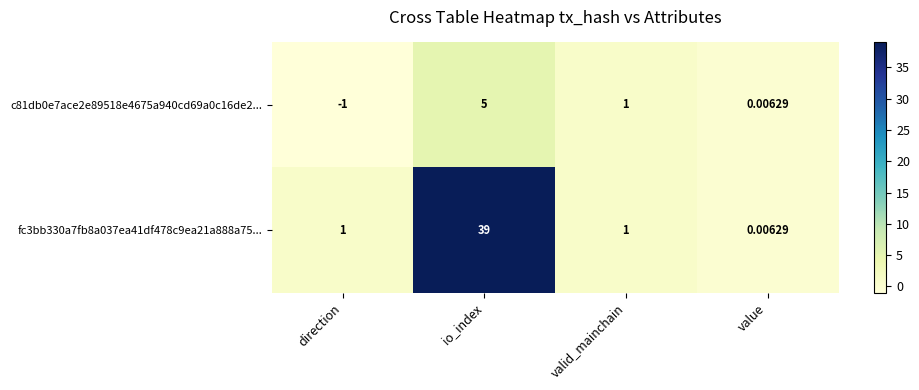

At which category does the chart reach its minimum across all series?

direction